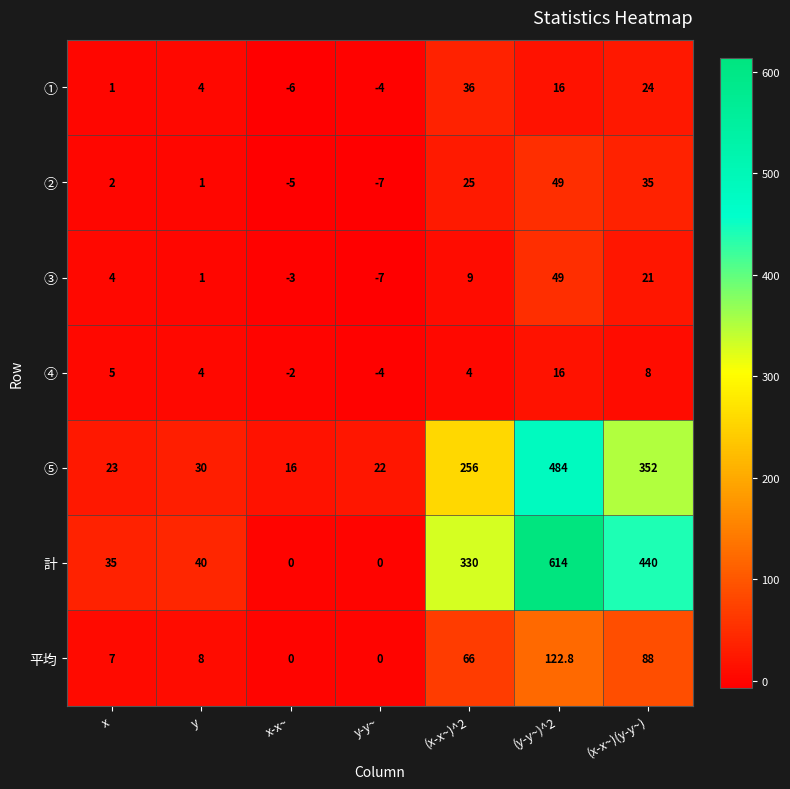

True or false: ③ has a value of 4.0 at x.

True